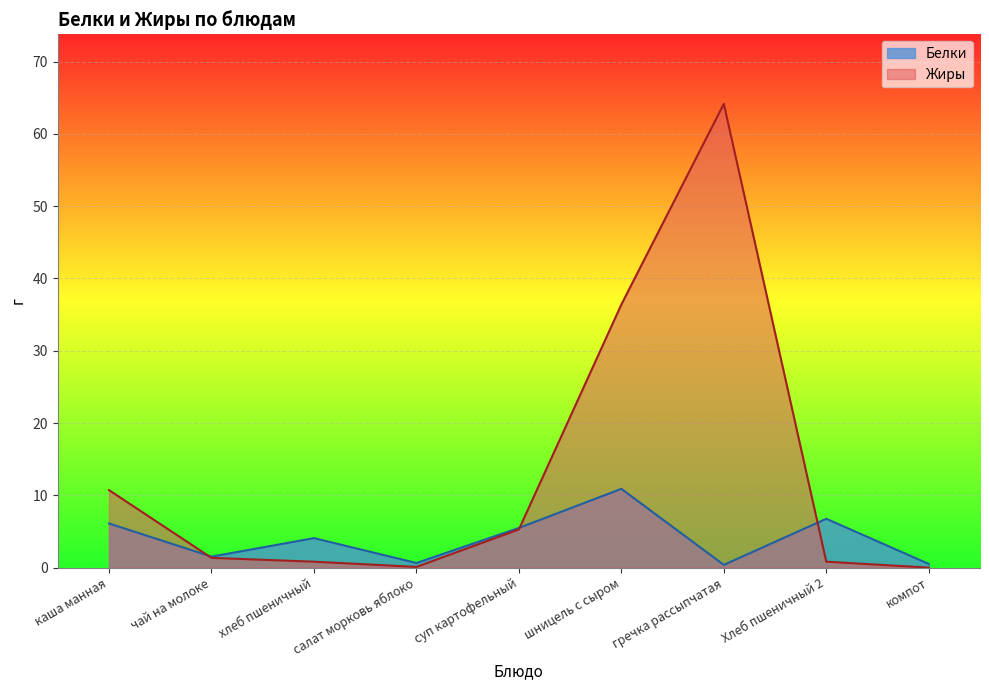

At which category does the chart reach its peak across all series?

гречка рассыпчатая